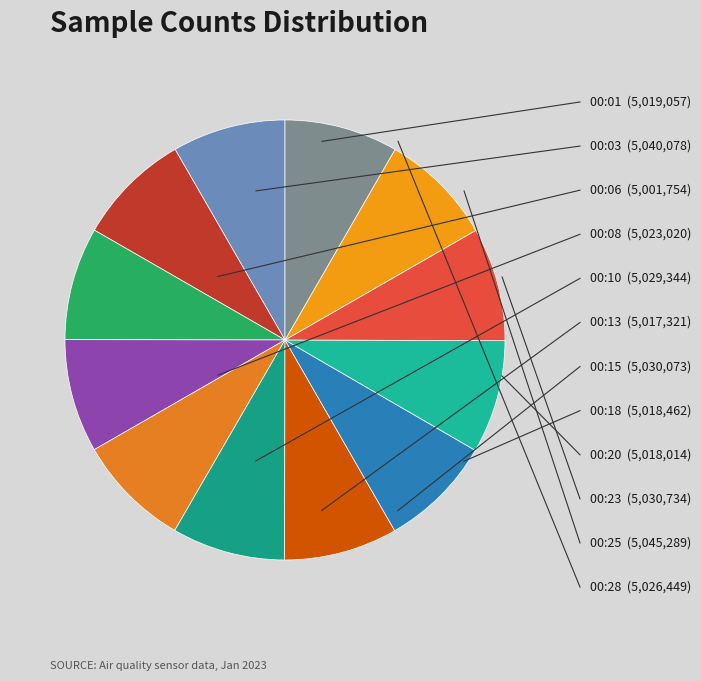

Count the number of slices in the pie.

12